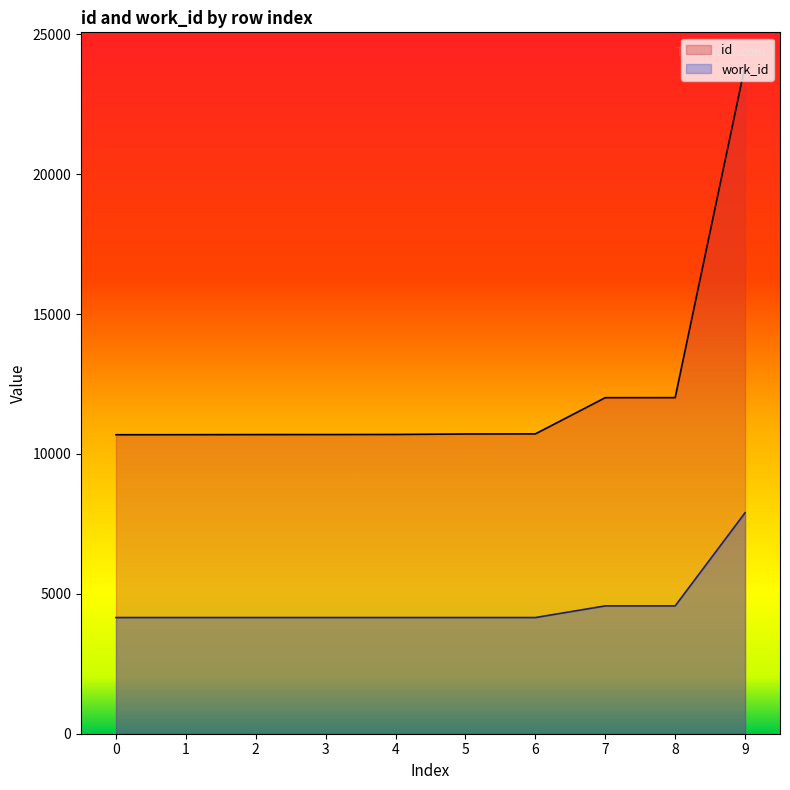

What is the sum of the id values at 0 and 4?

21386